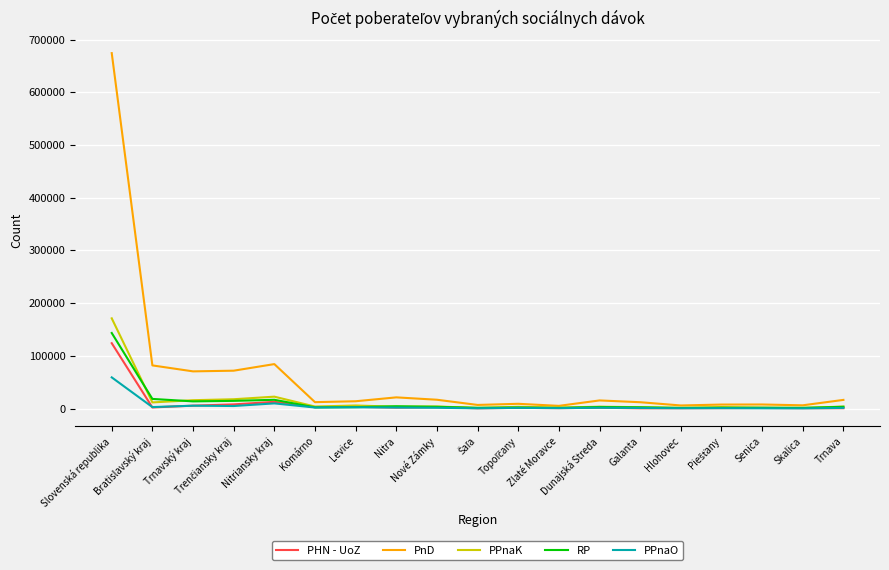

Which series has the widest spread of values?

PnD